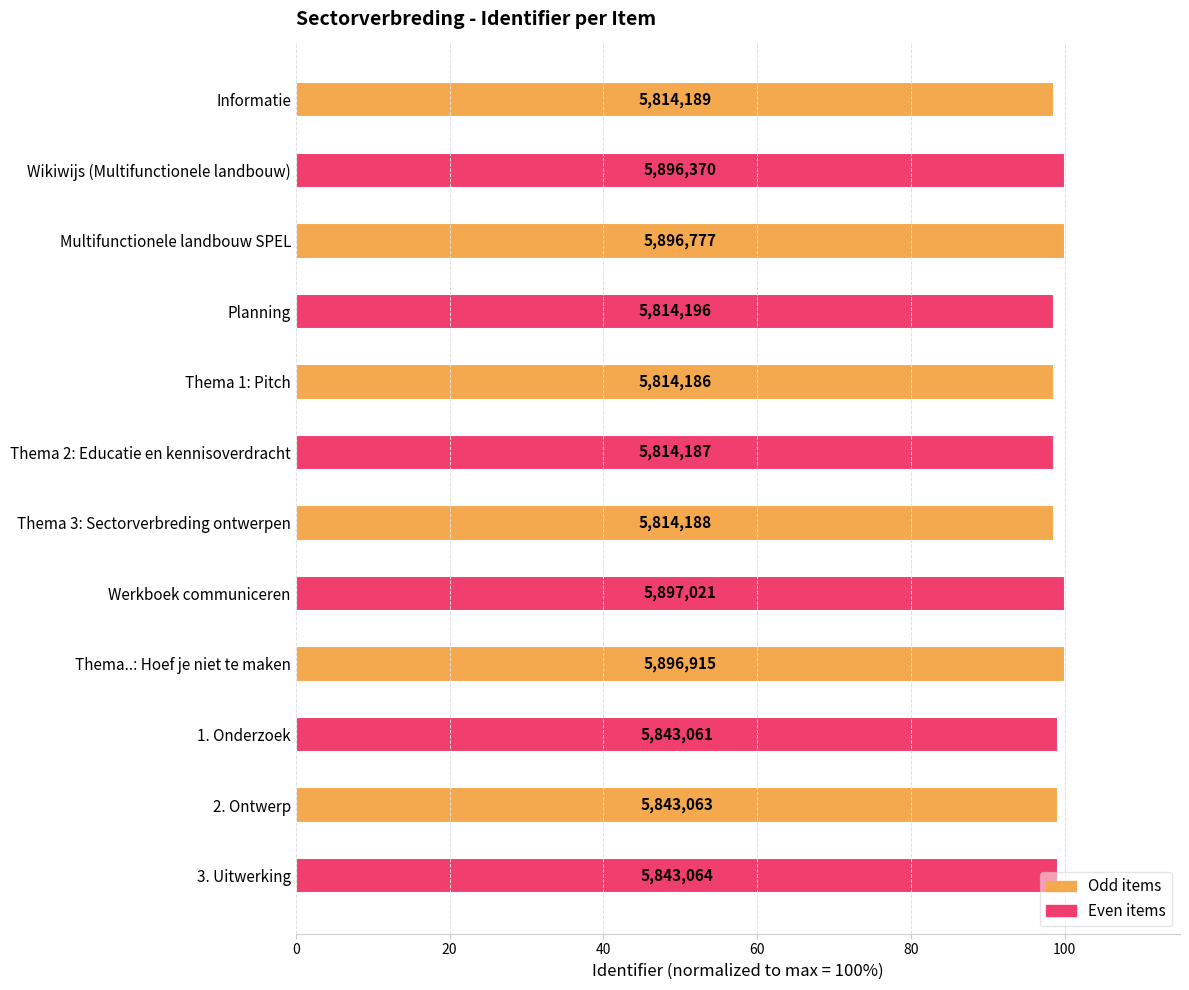

Are the bars horizontal?

Yes